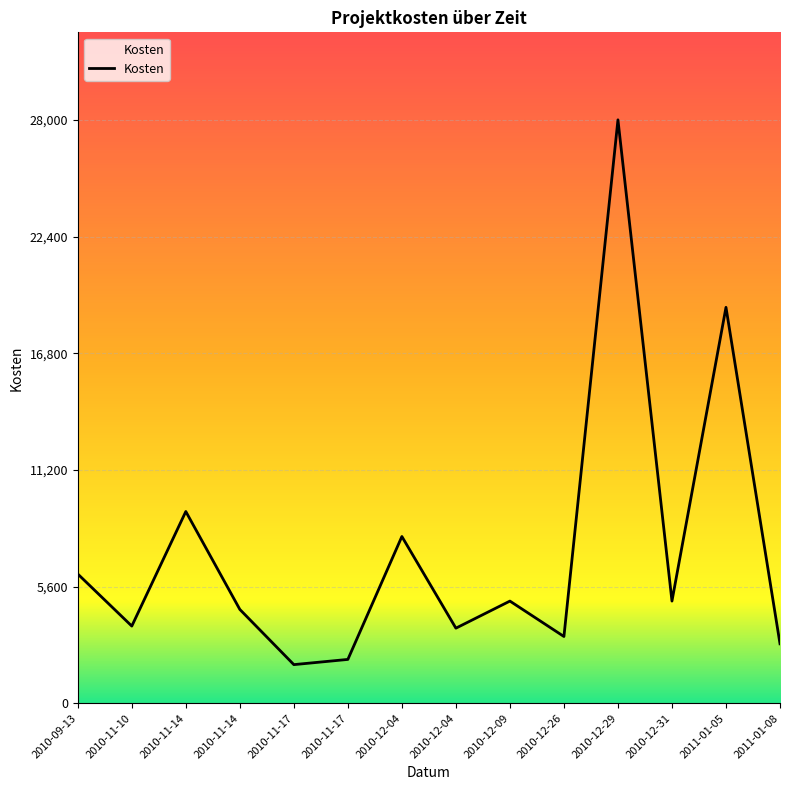

Rank the categories by value from highest to lowest.

2010-12-29, 2011-01-05, 2010-11-14, 2010-12-04, 2010-09-13, 2010-12-09, 2010-12-31, 2010-11-14, 2010-11-10, 2010-12-04, 2010-12-26, 2011-01-08, 2010-11-17, 2010-11-17